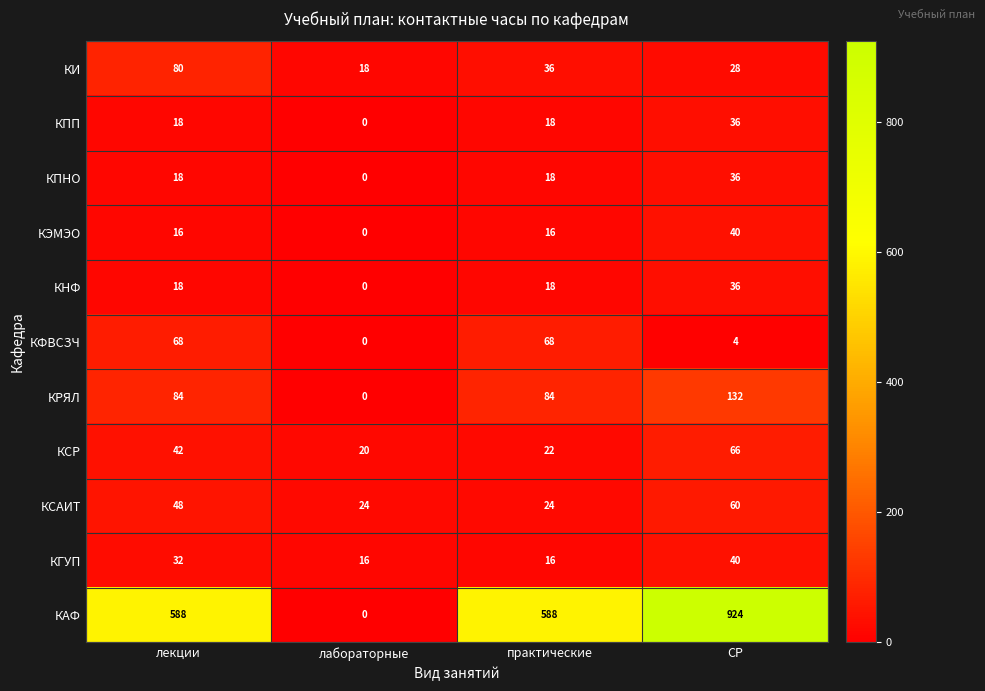

What is the difference between the КЭМЭО values at СР and практические?

24